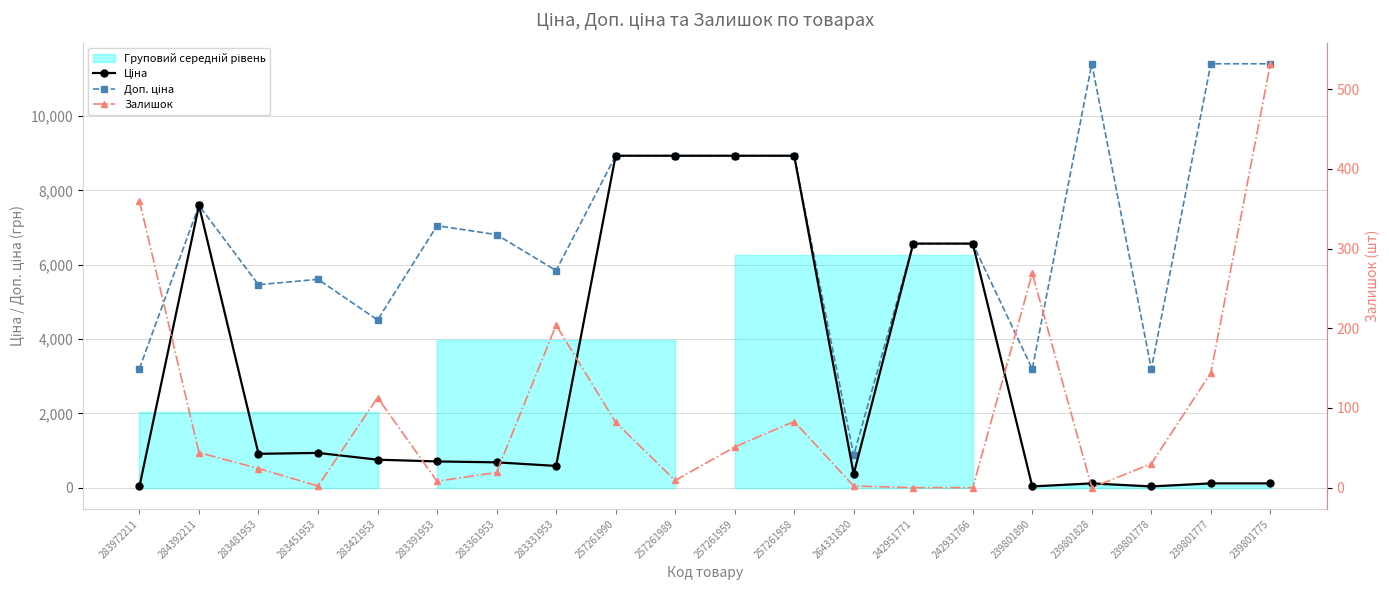

At which label does Залишок reach its peak?

239801775